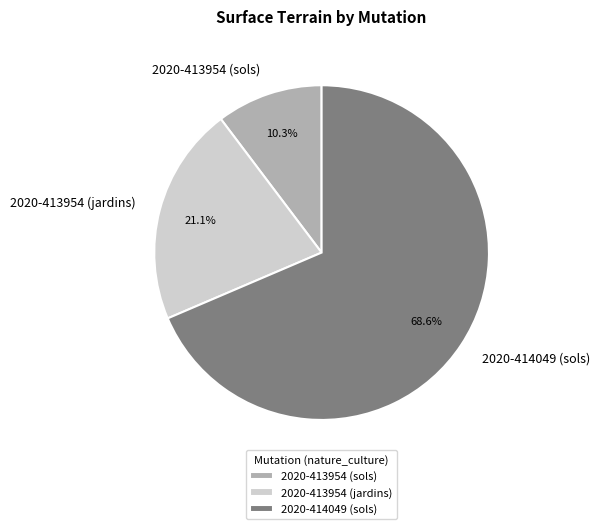

Is it true that 2020-413954 (jardins) is 21% of the pie?

True